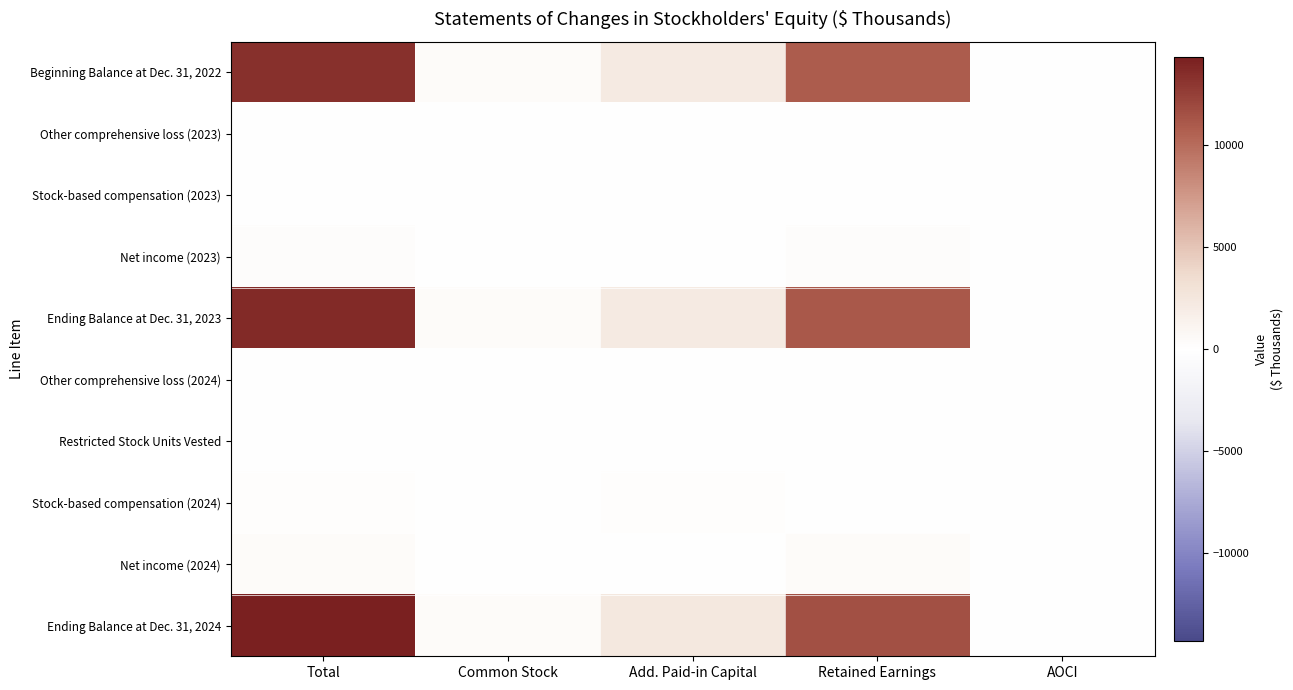

Which series changed the most between Common Stock and AOCI?

Ending Balance at Dec. 31, 2024